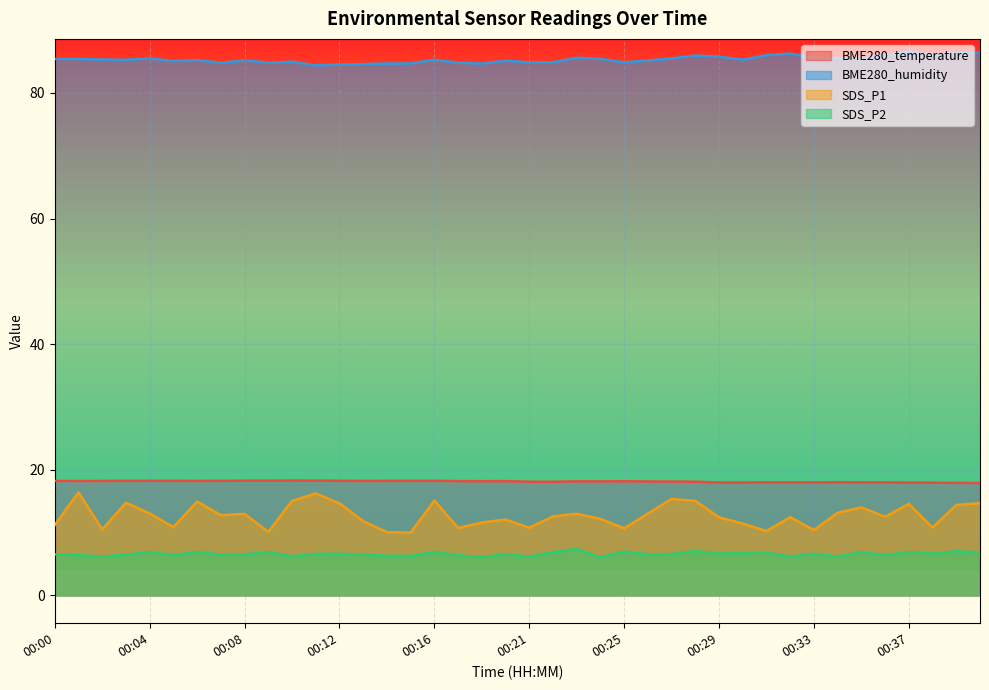

At which category is the sum across all series the highest?

00:01